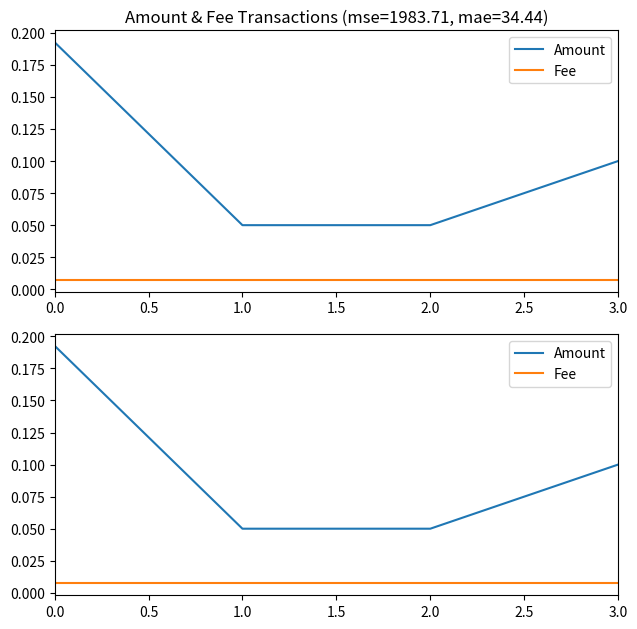

At how many categories does at least one series exceed 0?

4